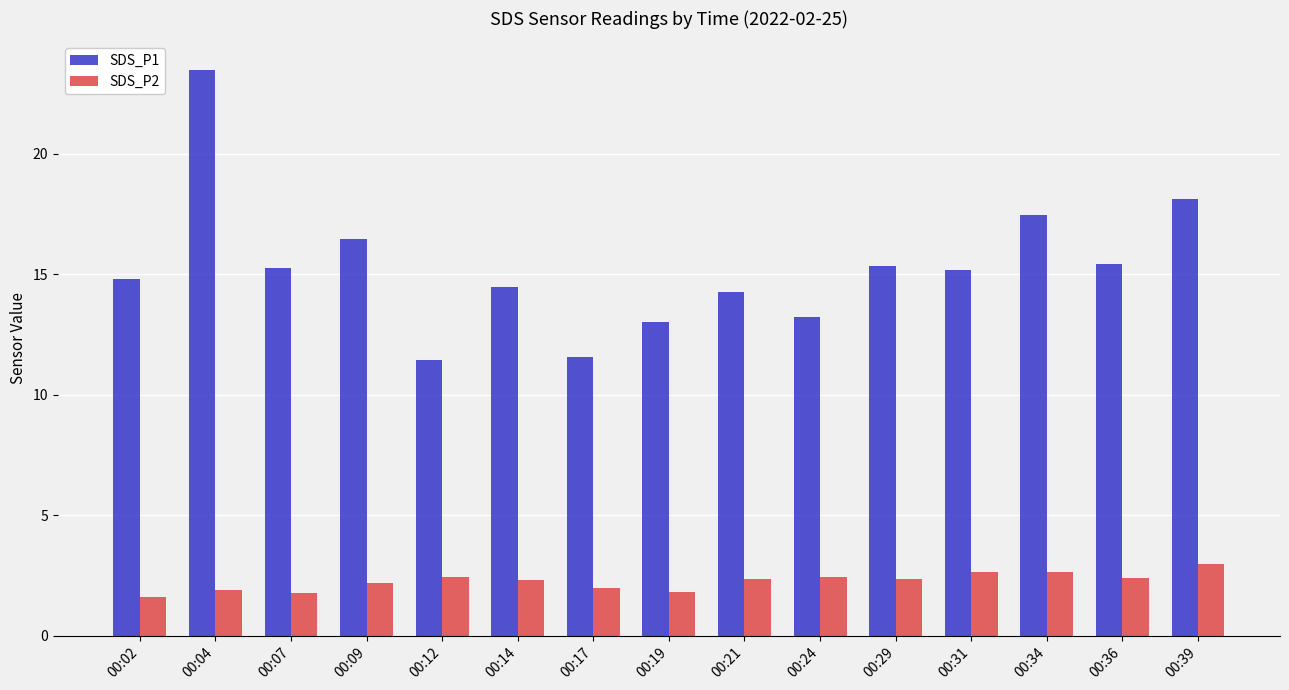

What is the value of the SDS_P1 bar at the 12th from the left?

15.2